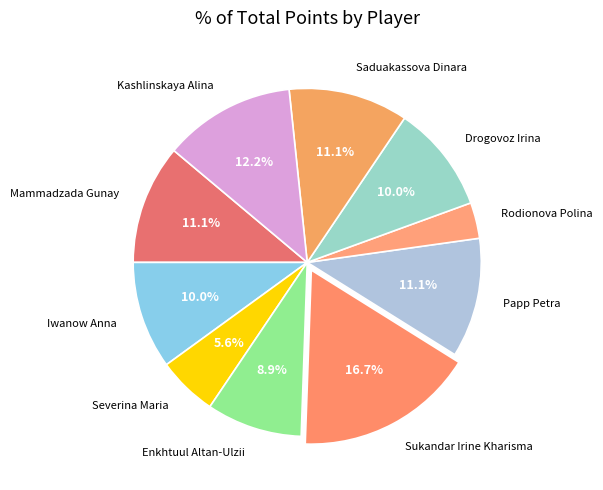

To the nearest percent, what portion does Iwanow Anna represent?

10%